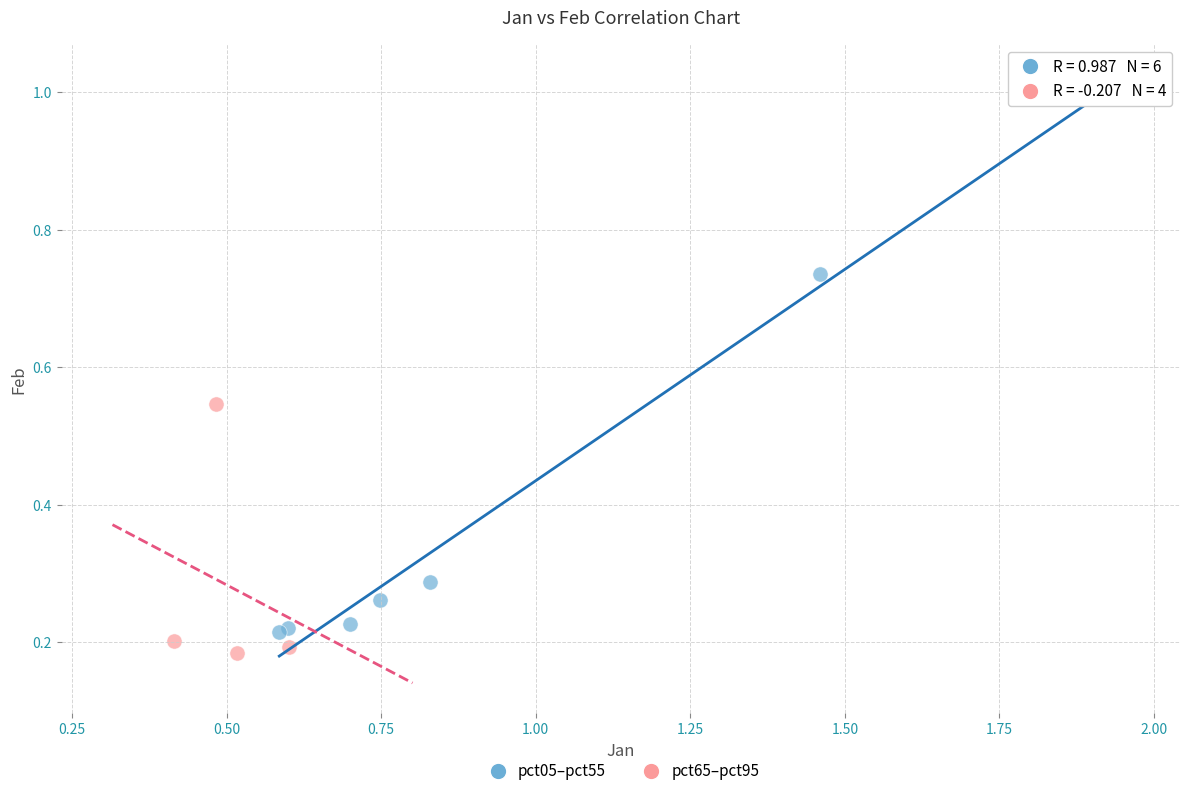

What are all the series names shown in the legend?

pct05–pct55, pct65–pct95